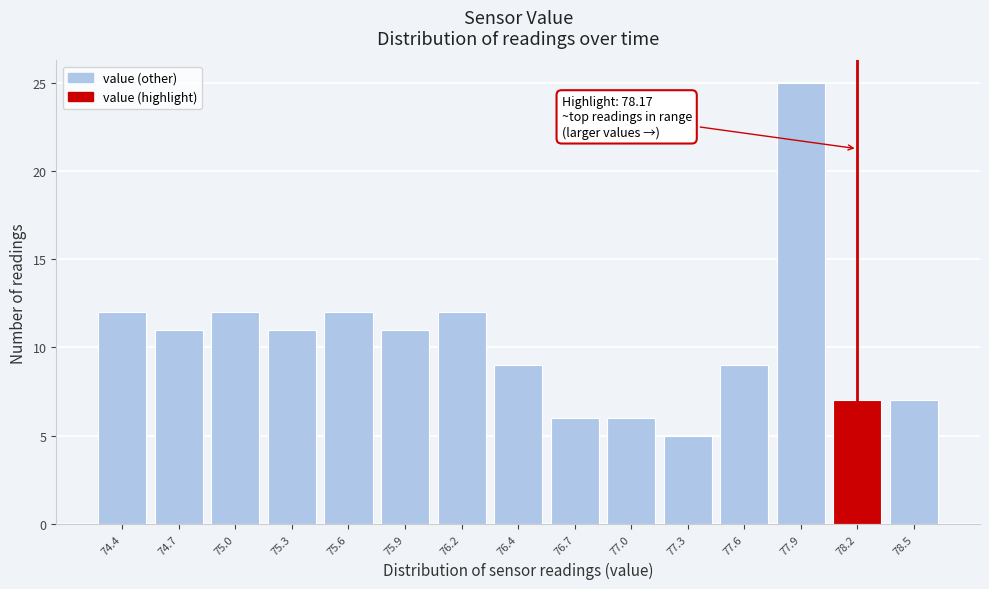

Reading left to right, list all the values displayed in this chart.

74.4=12	74.7=11	75.0=12	75.3=11	75.6=12	75.9=11	76.2=12	76.4=9	76.7=6	77.0=6	77.3=5	77.6=9	77.9=25	78.2=7	78.5=7